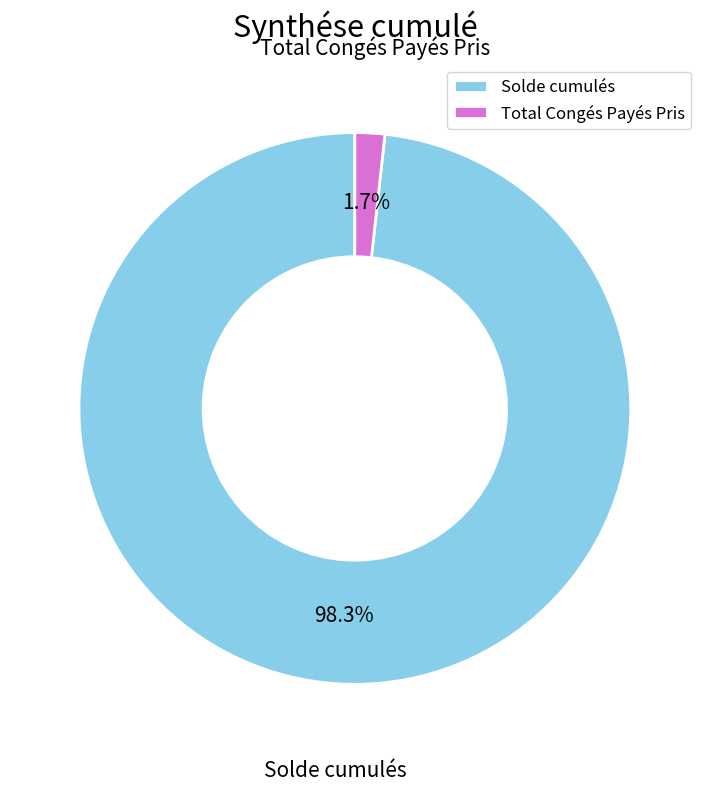

To the nearest percent, what percentage of the pie is Solde cumulés?

98%